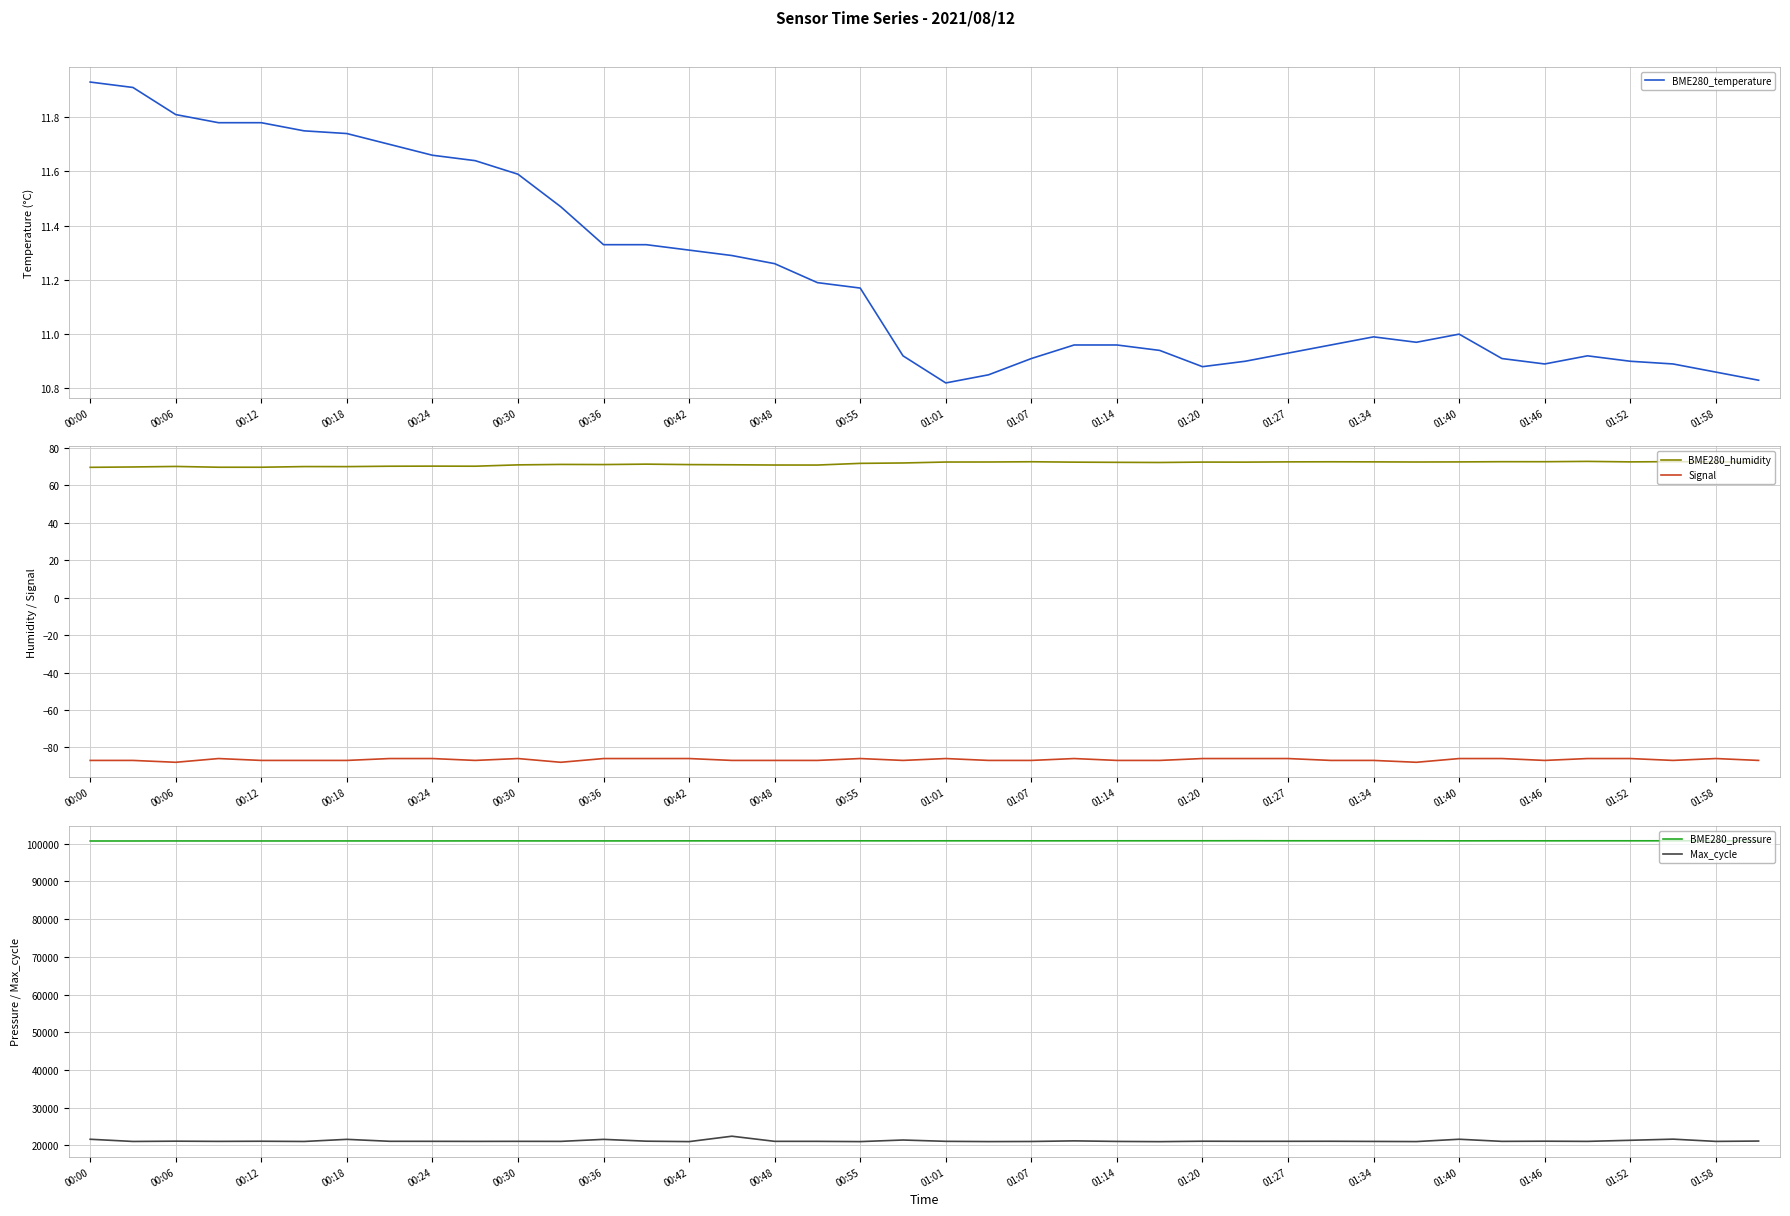

Is this an area chart (filled region under the line)?

No